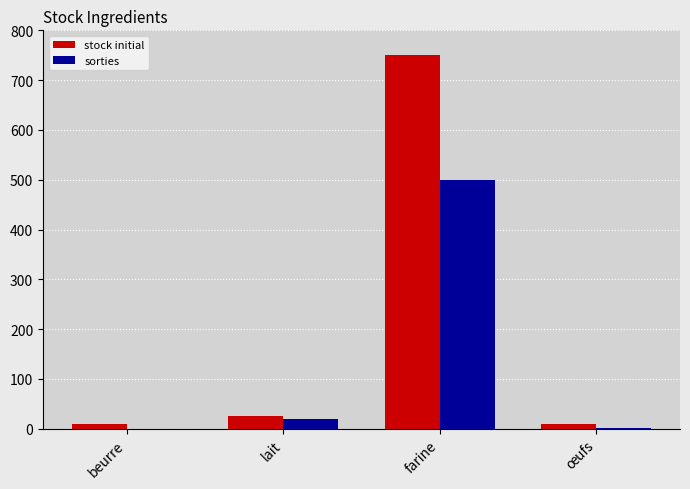

Between beurre and farine, which series saw the biggest shift?

stock initial